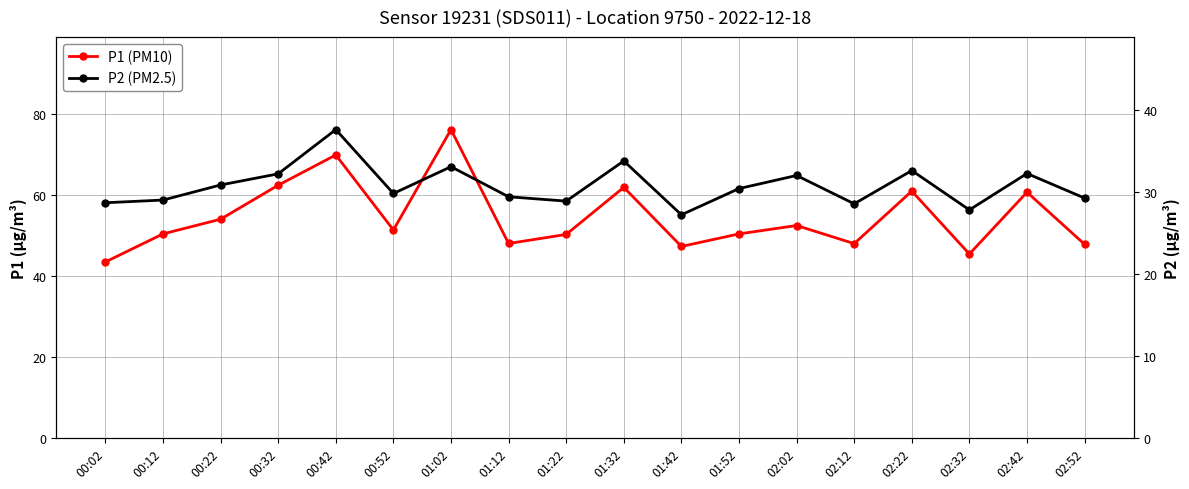

Reading left to right, extract all data points from this chart.

P1 (PM10): 43.5	50.4	54.0	62.4	69.9	51.4	76.2	48.0	50.3	61.9	47.3	50.4	52.5	48.0	61.0	45.4	60.7	47.8
P2 (PM2.5): 28.7	29.0	30.9	32.2	37.6	29.8	33.1	29.4	28.9	33.8	27.2	30.4	32.0	28.6	32.6	27.8	32.3	29.3